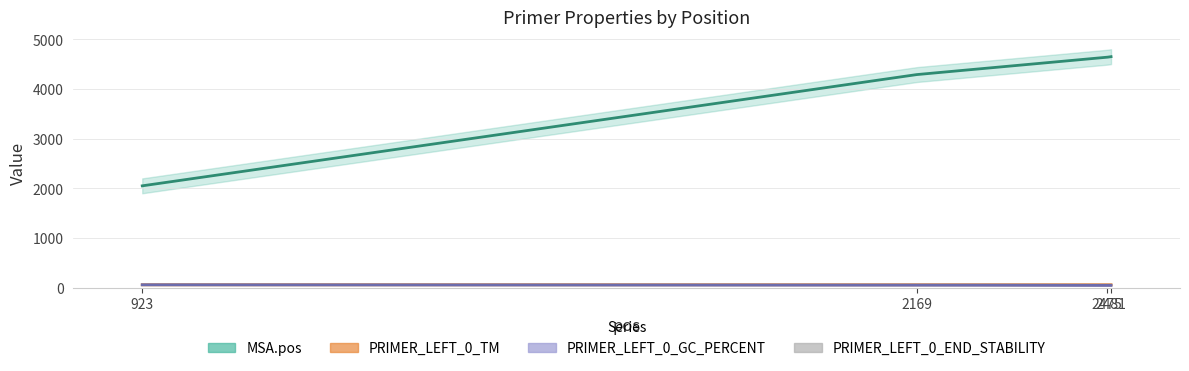

Is it true that the value at 2481 is 3.4?

True